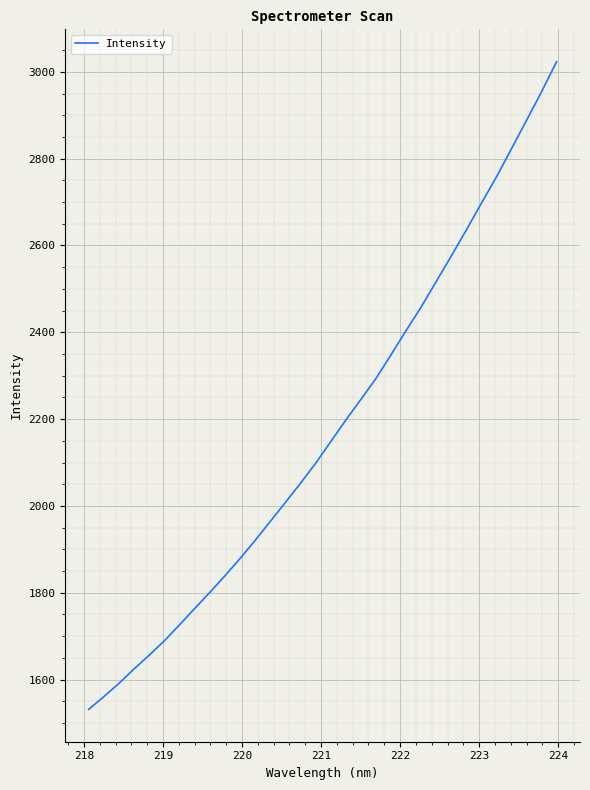

How many values exceed 2146?

16